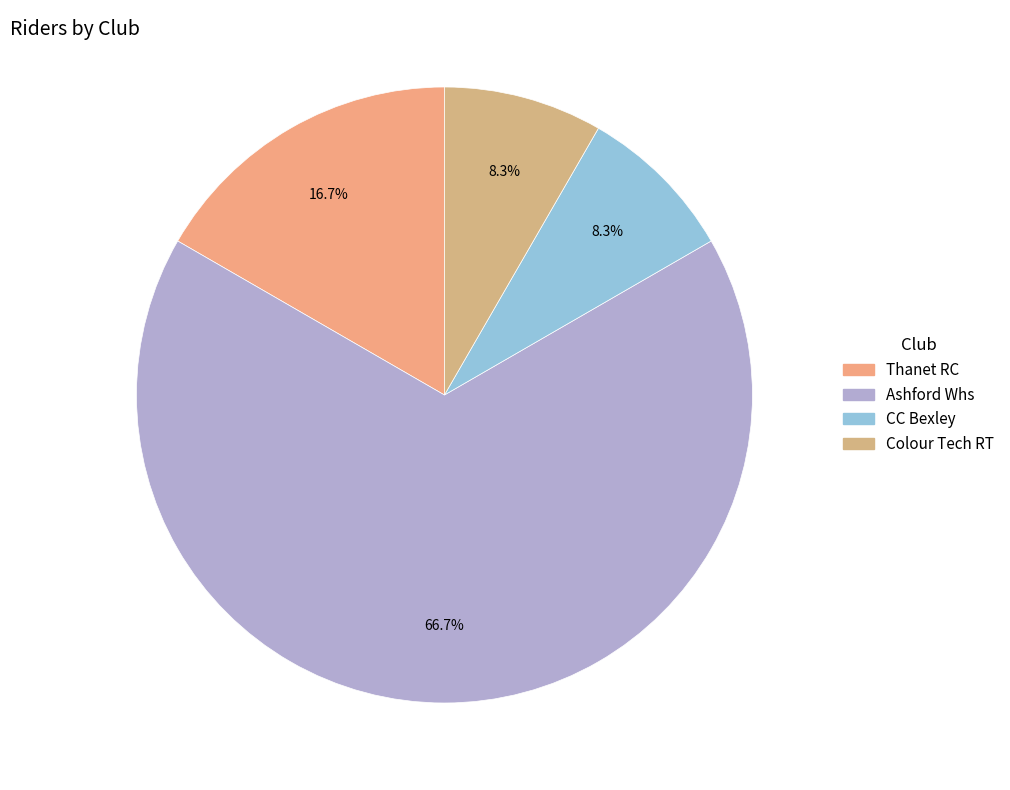

Approximately how many times larger is the value at Thanet RC compared to CC Bexley?

2.0